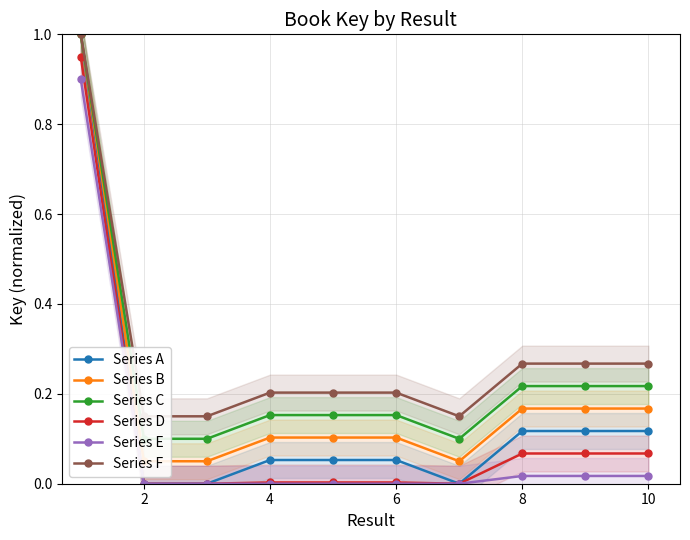

Is it true that Series D equals 0.0 at 6?

True